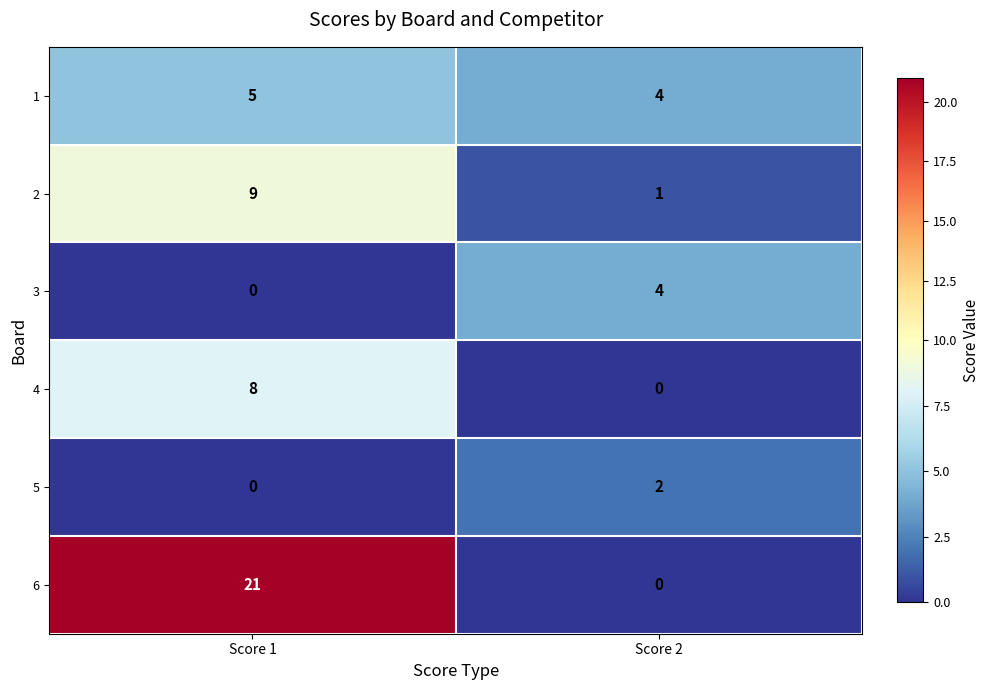

How many data points does each series have?

2